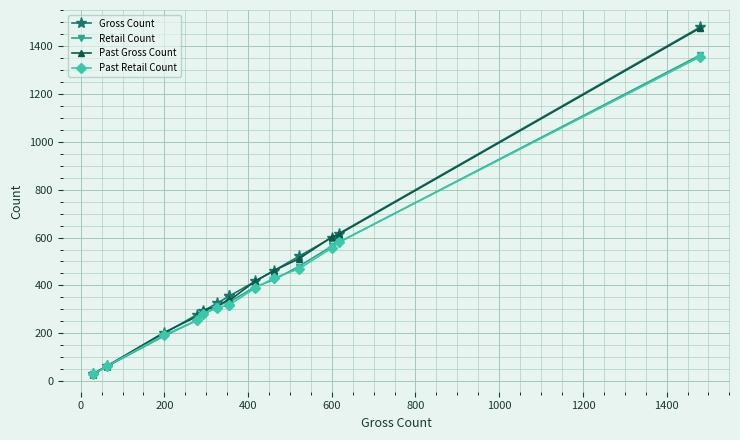

What is the minimum value for Past Gross Count?

30